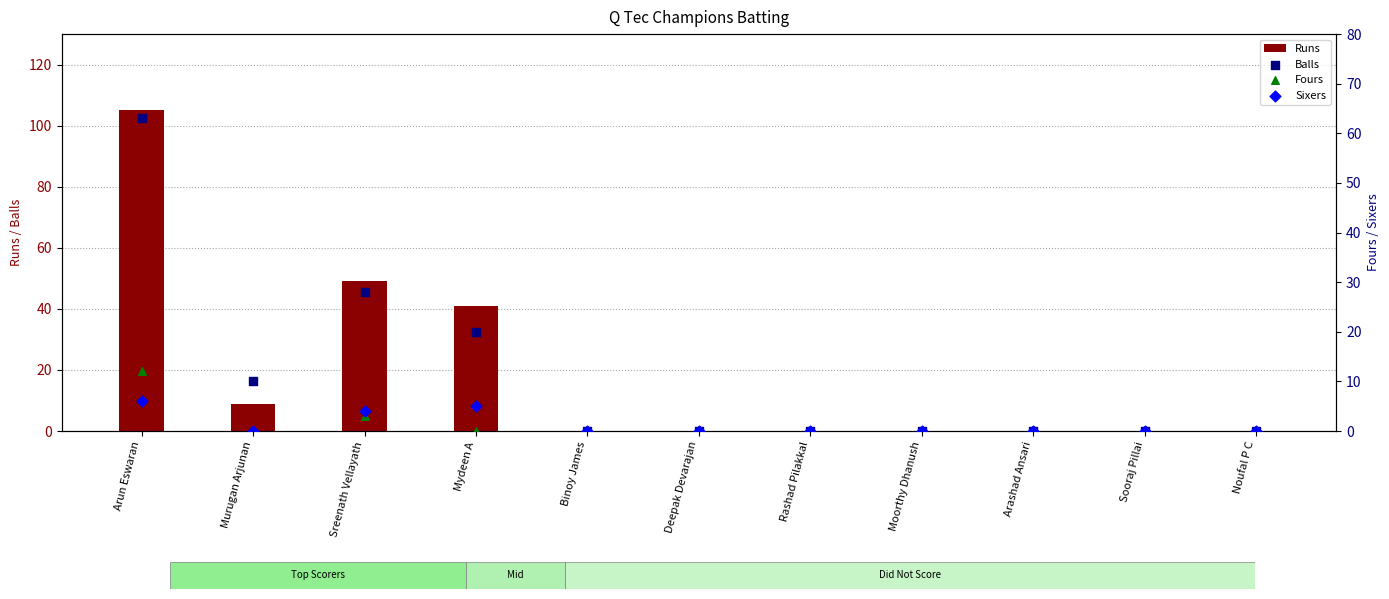

Is the value of Fours at Noufal P C greater than the value of Balls at Arun Eswaran?

No